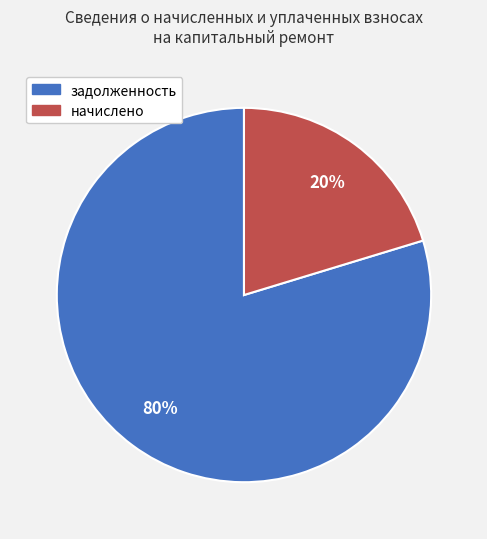

Does any single category account for the majority?

Yes